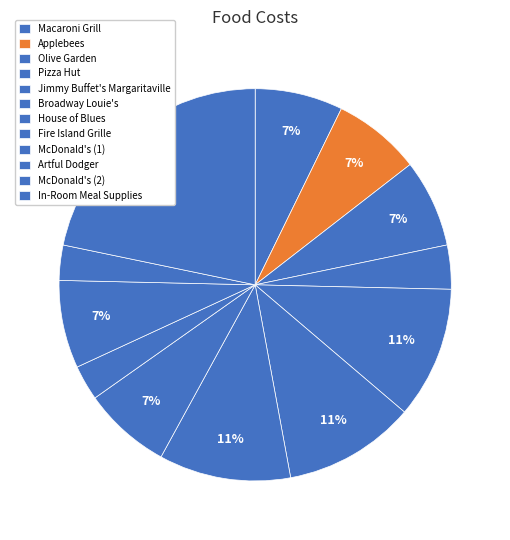

Rank the categories by value from lowest to highest.

McDonald's (1), McDonald's (2), Pizza Hut, Macaroni Grill, Applebees, Olive Garden, Fire Island Grille, Artful Dodger, Jimmy Buffet's Margaritaville, Broadway Louie's, House of Blues, In-Room Meal Supplies